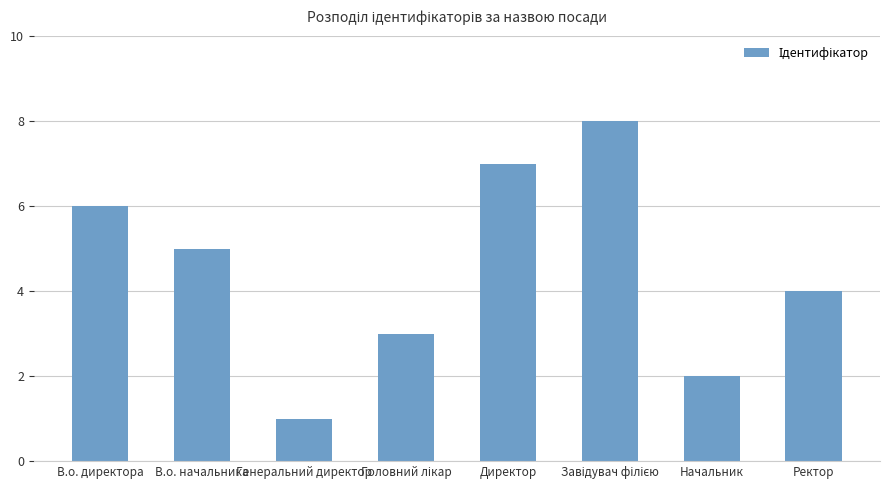

What position from the left is Директор?

5